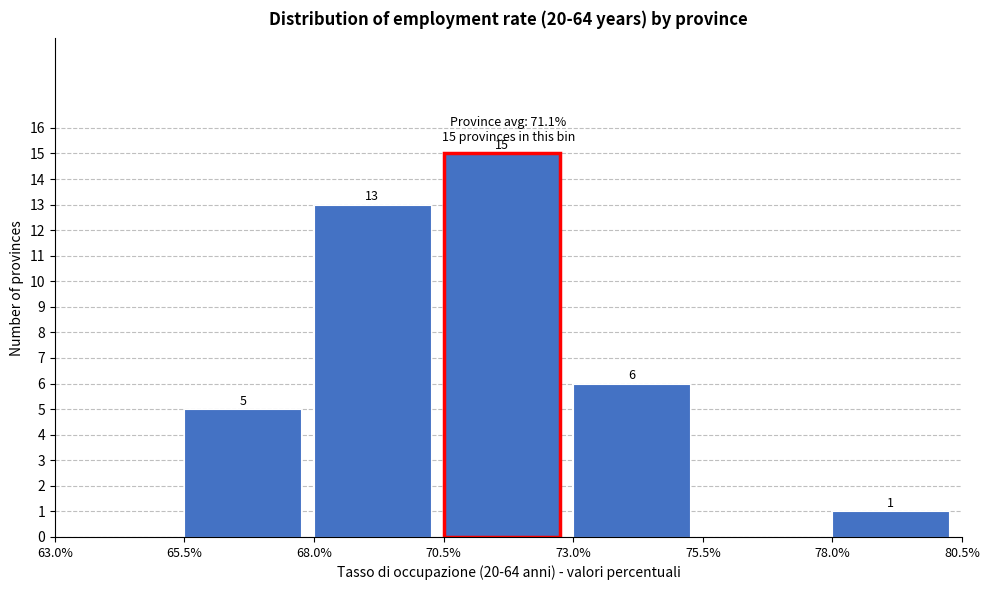

Which range on the x-axis has the tallest bar?

70.5% to 73.0%